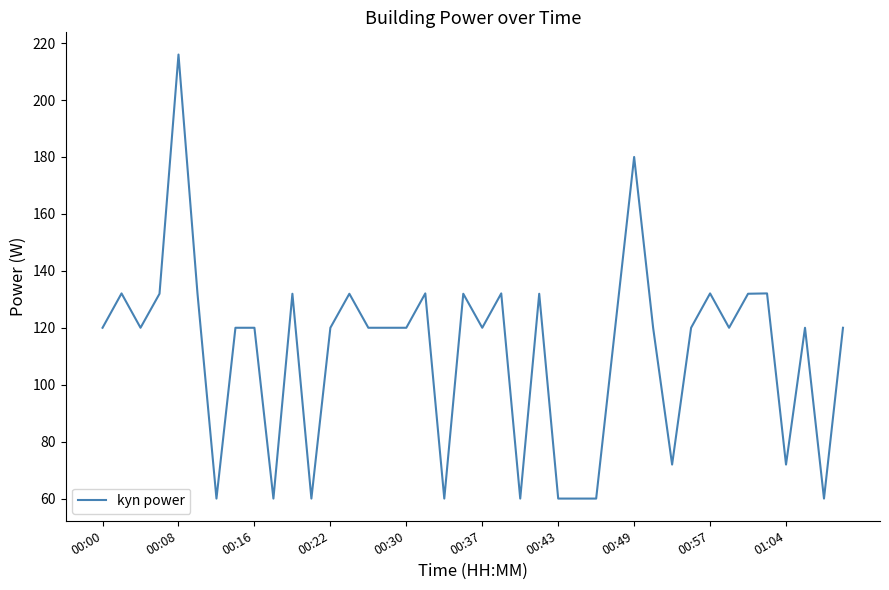

What is the minimum value shown in the chart?

60.0